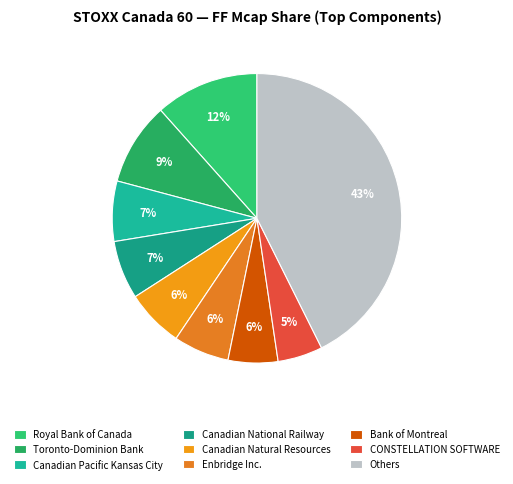

Count the number of slices in the pie.

9